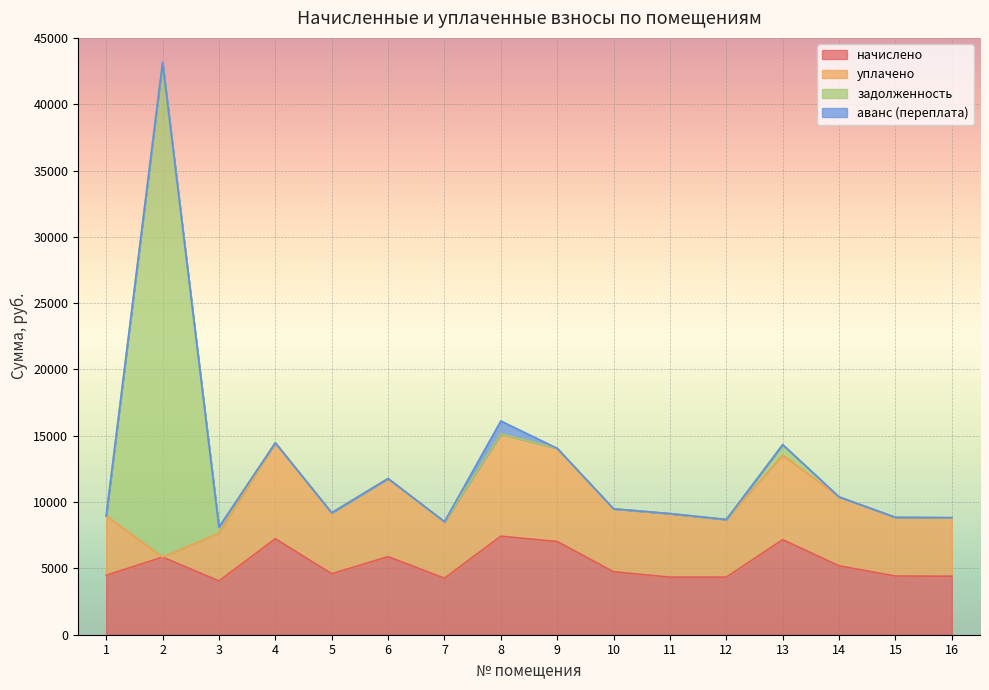

What is the greatest value displayed?

37297.4